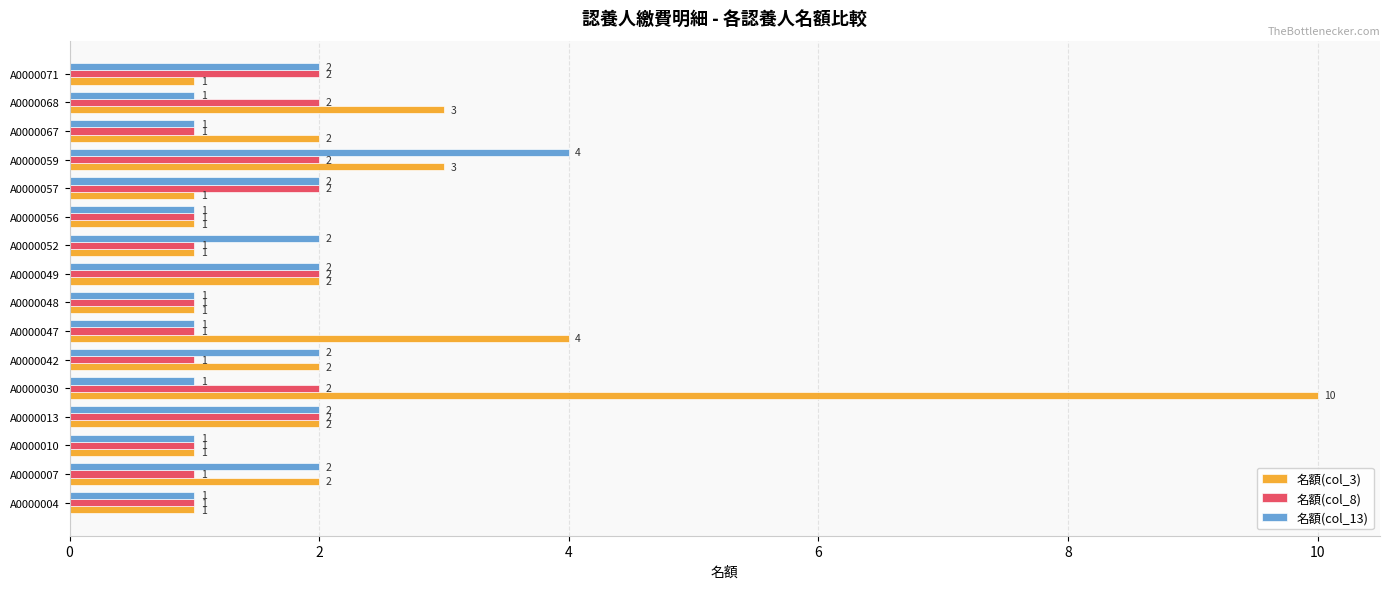

At which category is the sum across all series the highest?

A0000030